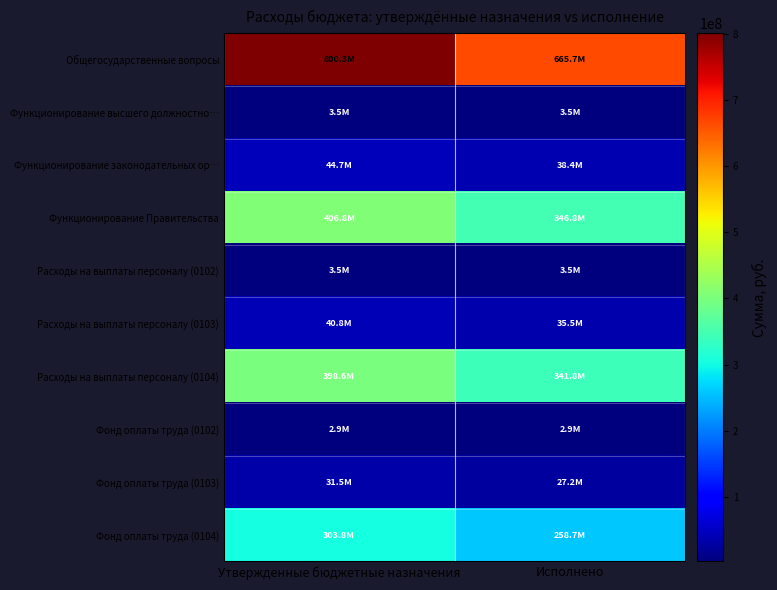

What is the total value across all series at Исполнено?

1723990234.1